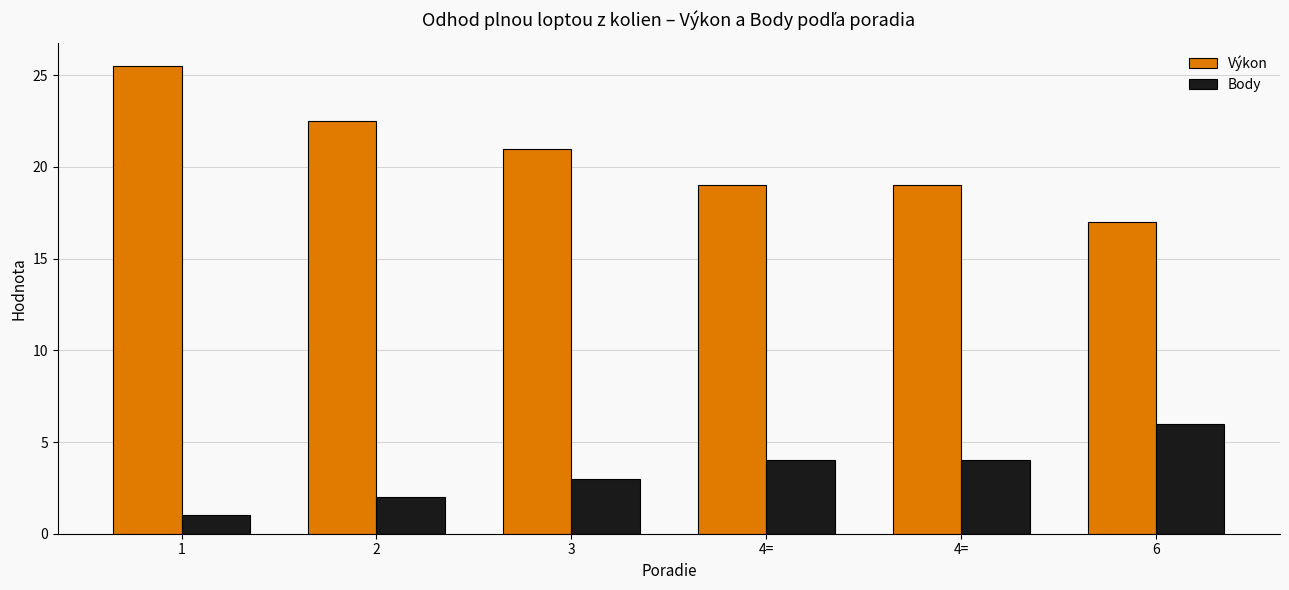

Are the bars grouped side by side (vs. stacked)?

Yes